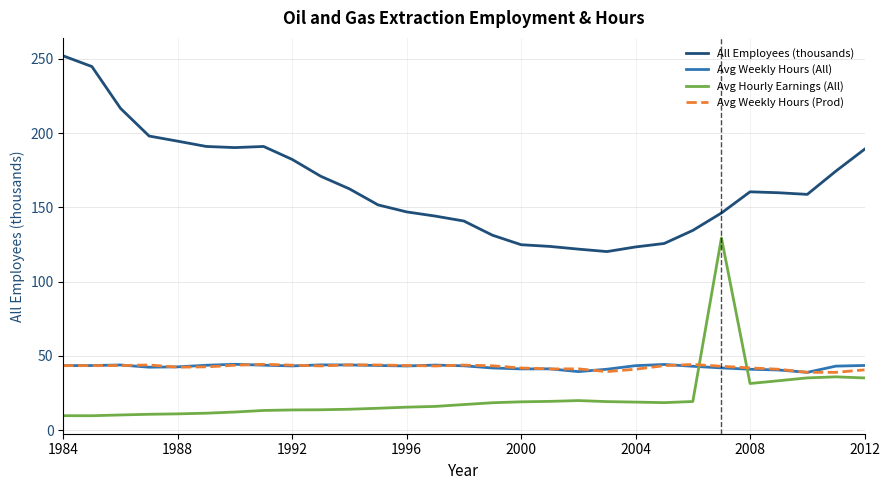

True or false: All Employees (thousands) and Avg Weekly Hours (All) intersect in this chart.

False